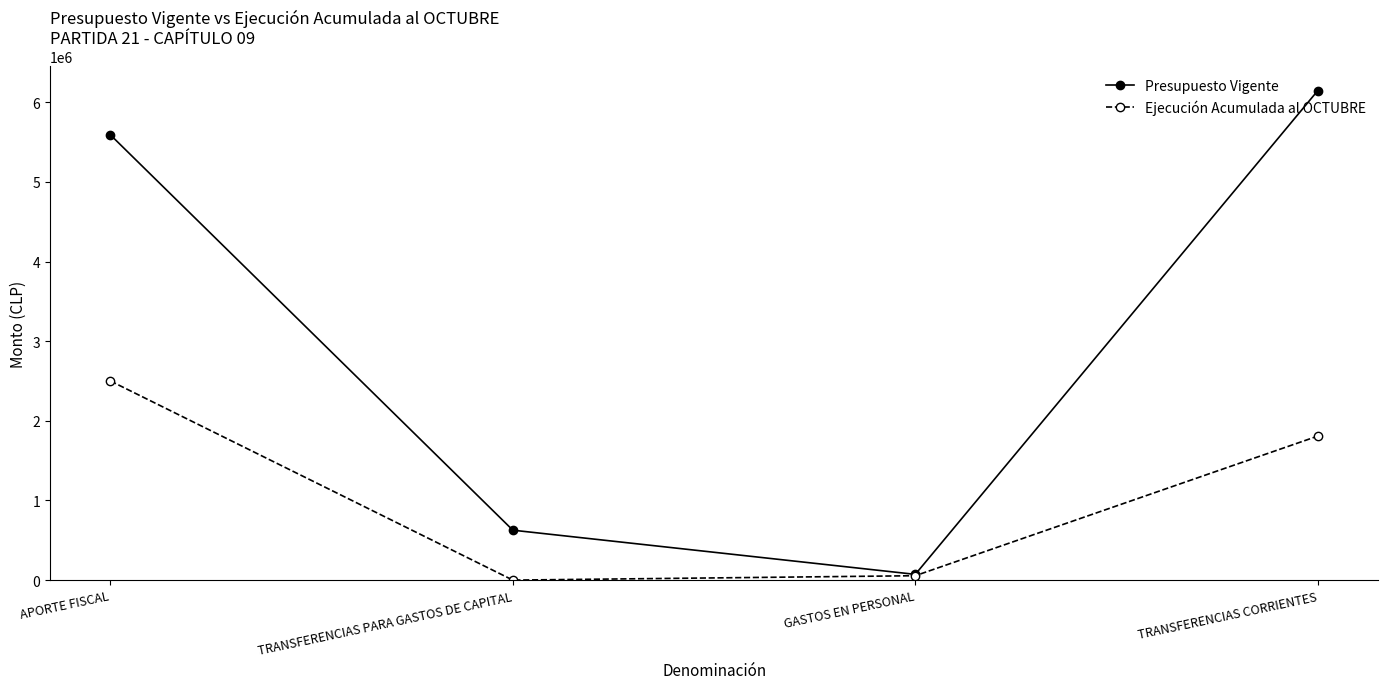

What is the difference between the maximum and minimum values in the Presupuesto Vigente series?

6075000